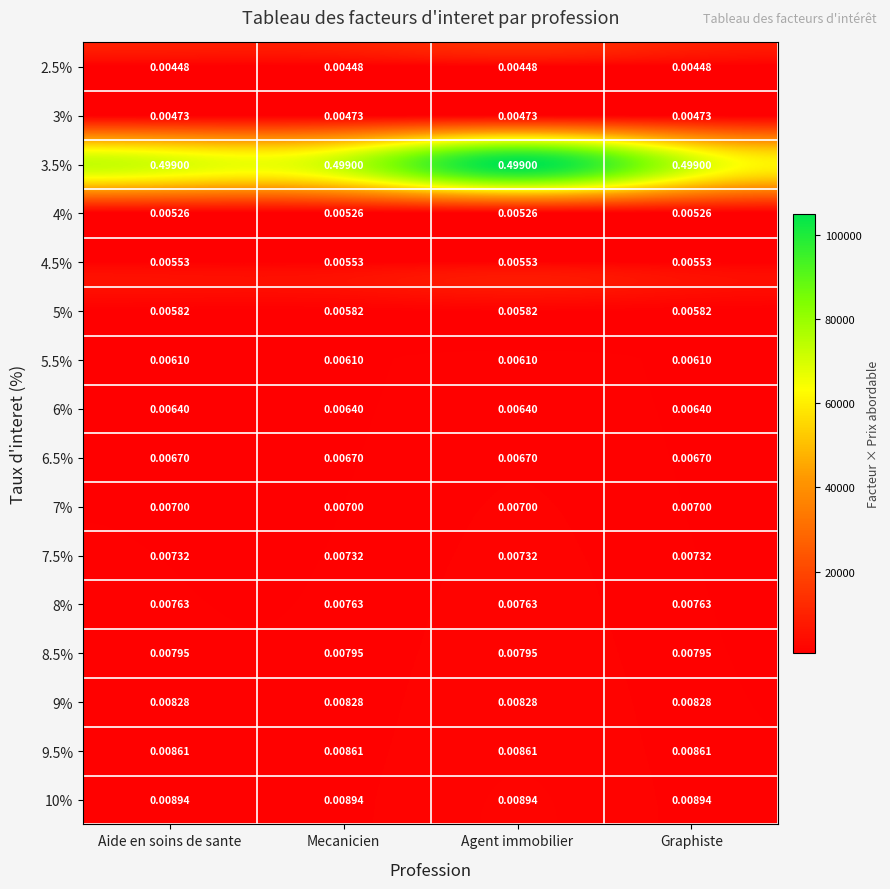

Rank the series by their maximum value, from highest to lowest.

3.5%, 10%, 9.5%, 9%, 8.5%, 8%, 7.5%, 7%, 6.5%, 6%, 5.5%, 5%, 4.5%, 4%, 3%, 2.5%